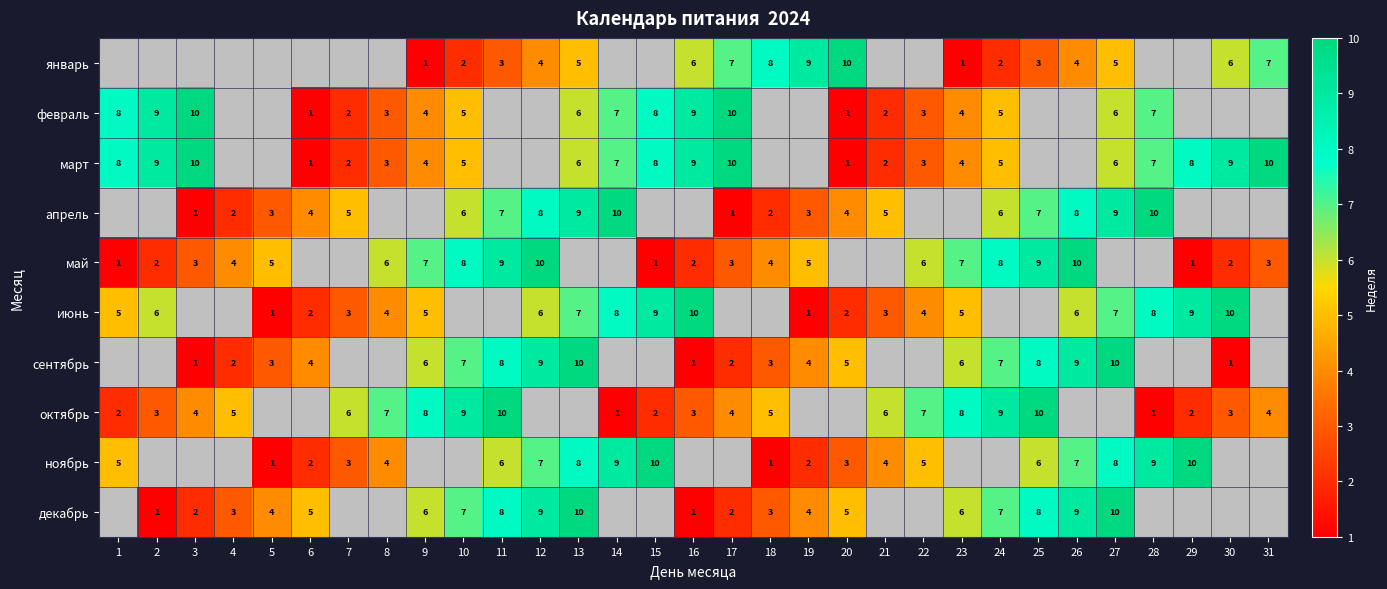

Is the value of октябрь at 10 greater than the value of март at 31?

No